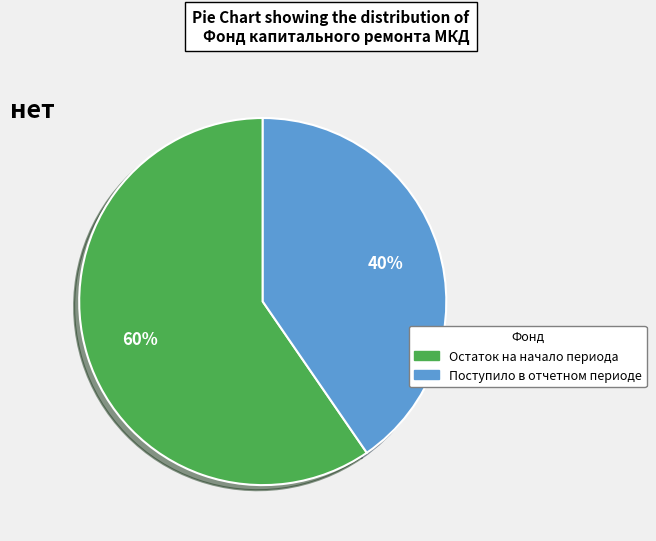

To the nearest percent, what is the average slice percentage?

50%